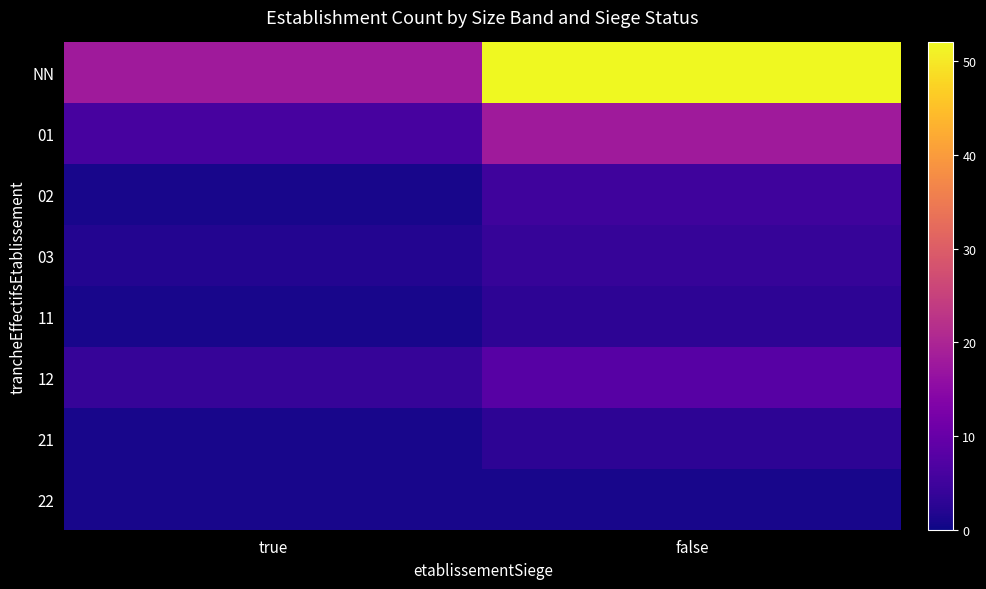

Reading right to left, list all the values displayed in this chart.

NN: false=52	true=18
01: false=18	true=6
02: false=5	true=1
03: false=4	true=2
11: false=3	true=1
12: false=8	true=4
21: false=3	true=1
22: false=1	true=1